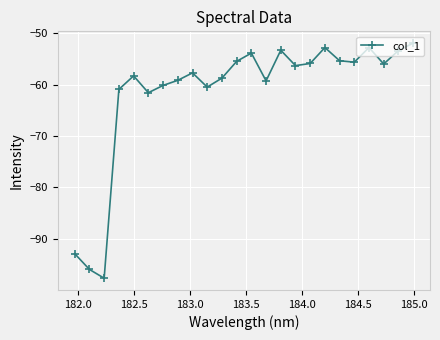

What is the sum of all values?

-1475.4